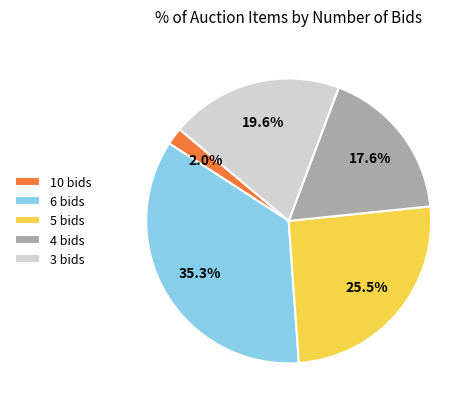

What portion of the pie excludes 3 bids?

80.4%